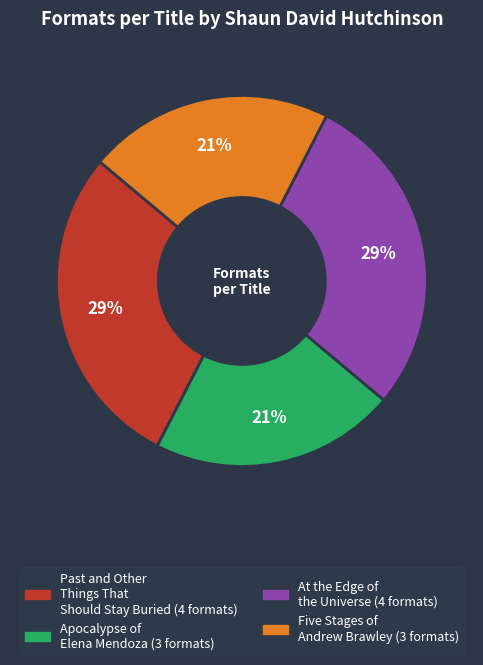

The Five Stages of Andrew Brawley slice represents 13% of the pie. True or false?

False